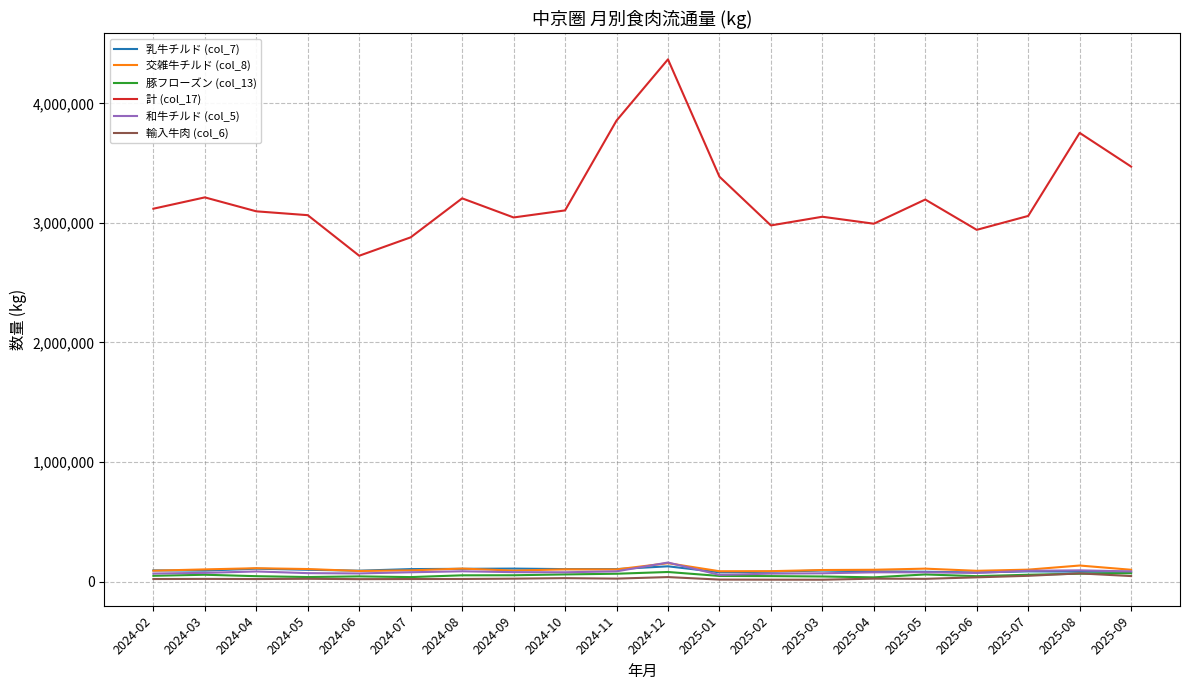

What is the lowest value of the 輸入牛肉 (col_6) series?

16145